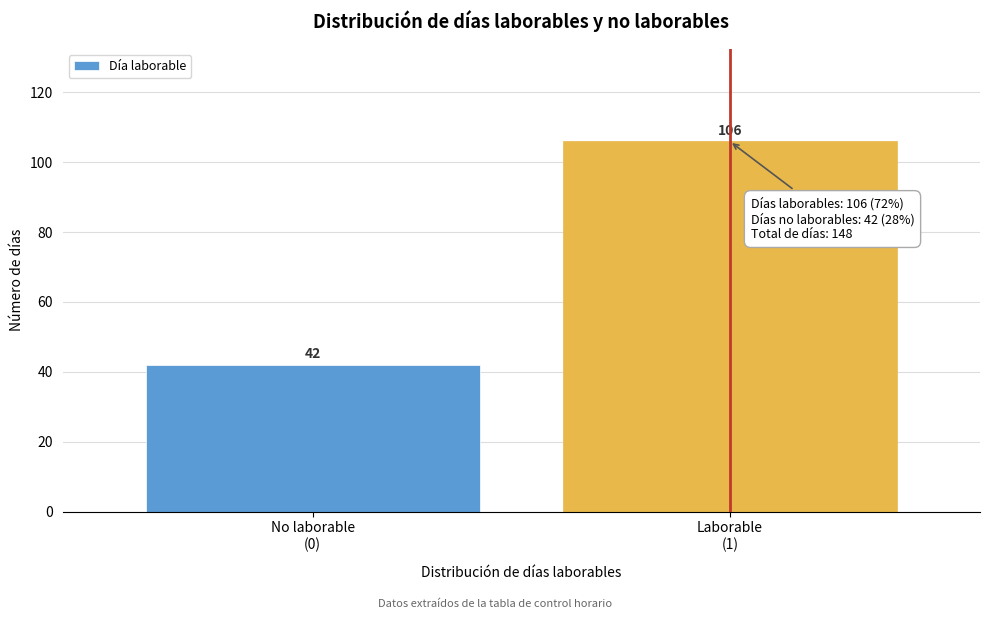

Reading right to left, extract all data points from this chart.

106	42